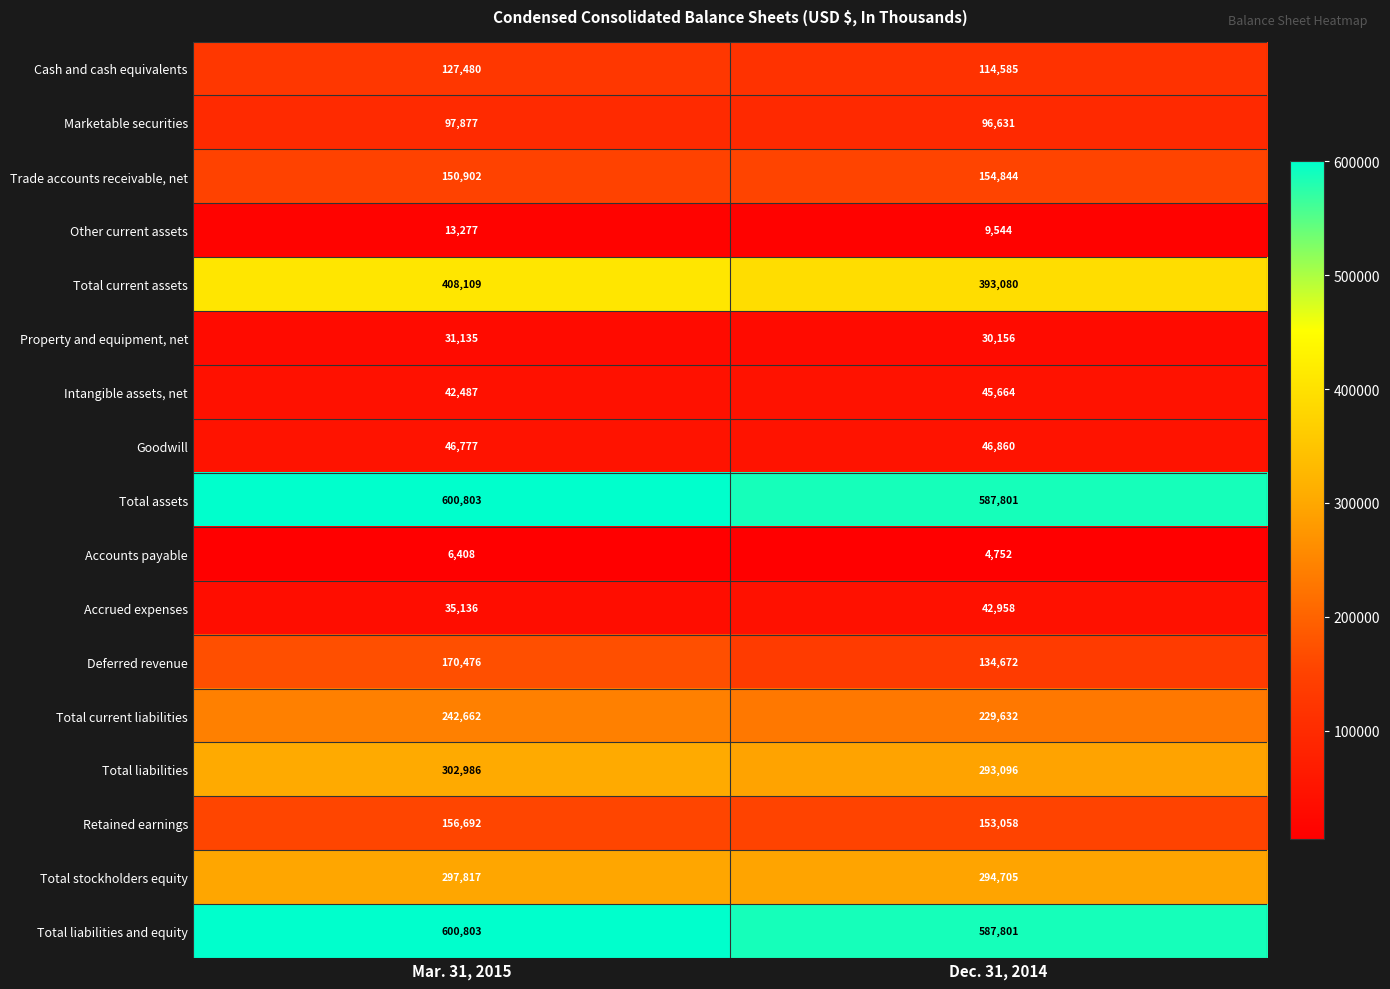

What is the total value across all series at Mar. 31, 2015?

3331827